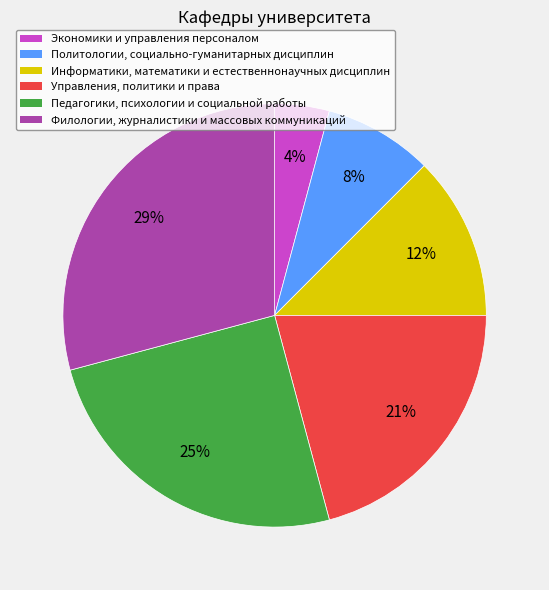

What percentage is the Педагогики, психологии и социальной работы slice, to the nearest percent?

25%